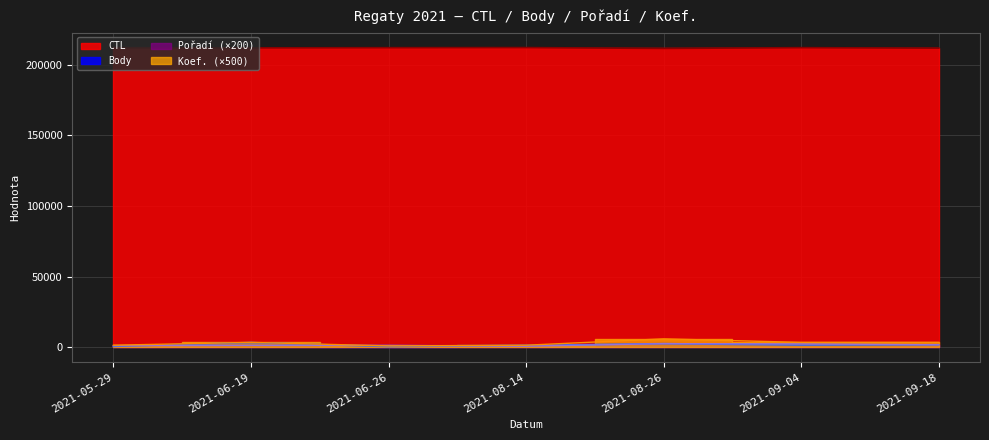

How many Koef. values are between 1500 and 3500?

5